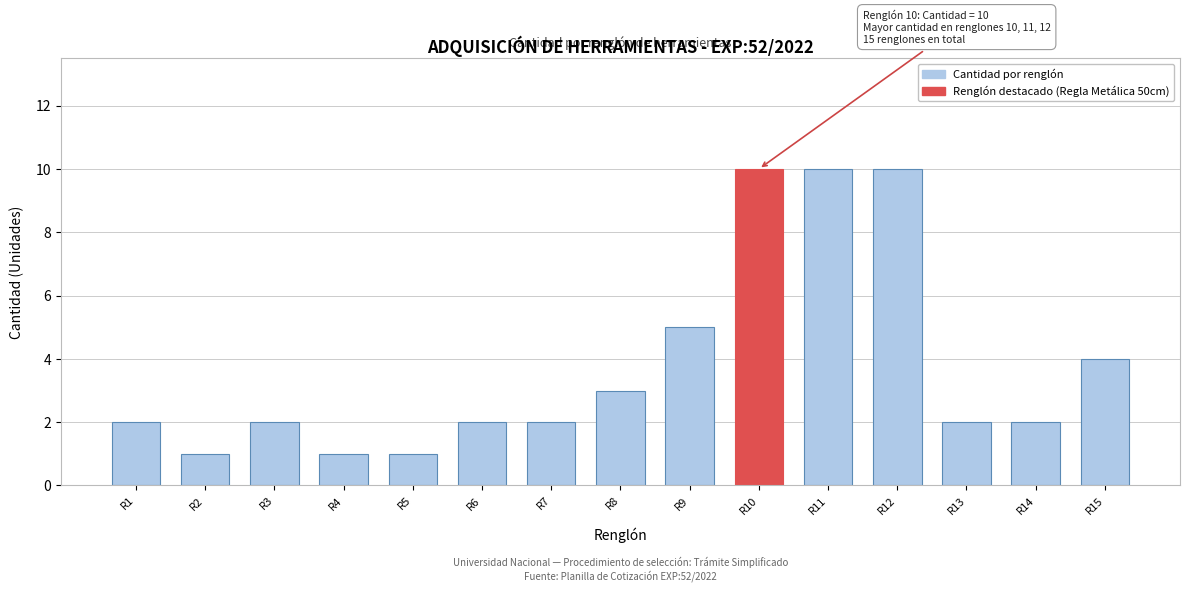

Reading left to right, transcribe all the data shown in this chart.

2	1	2	1	1	2	2	3	5	10	10	10	2	2	4